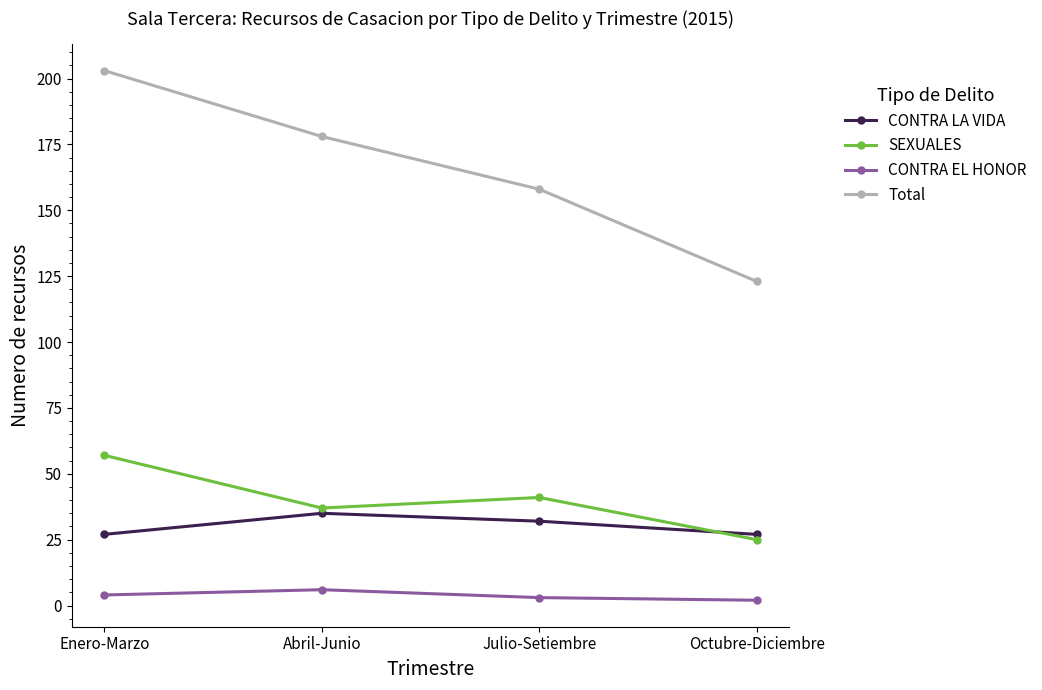

At which category does CONTRA EL HONOR reach its first local peak?

Abril-Junio